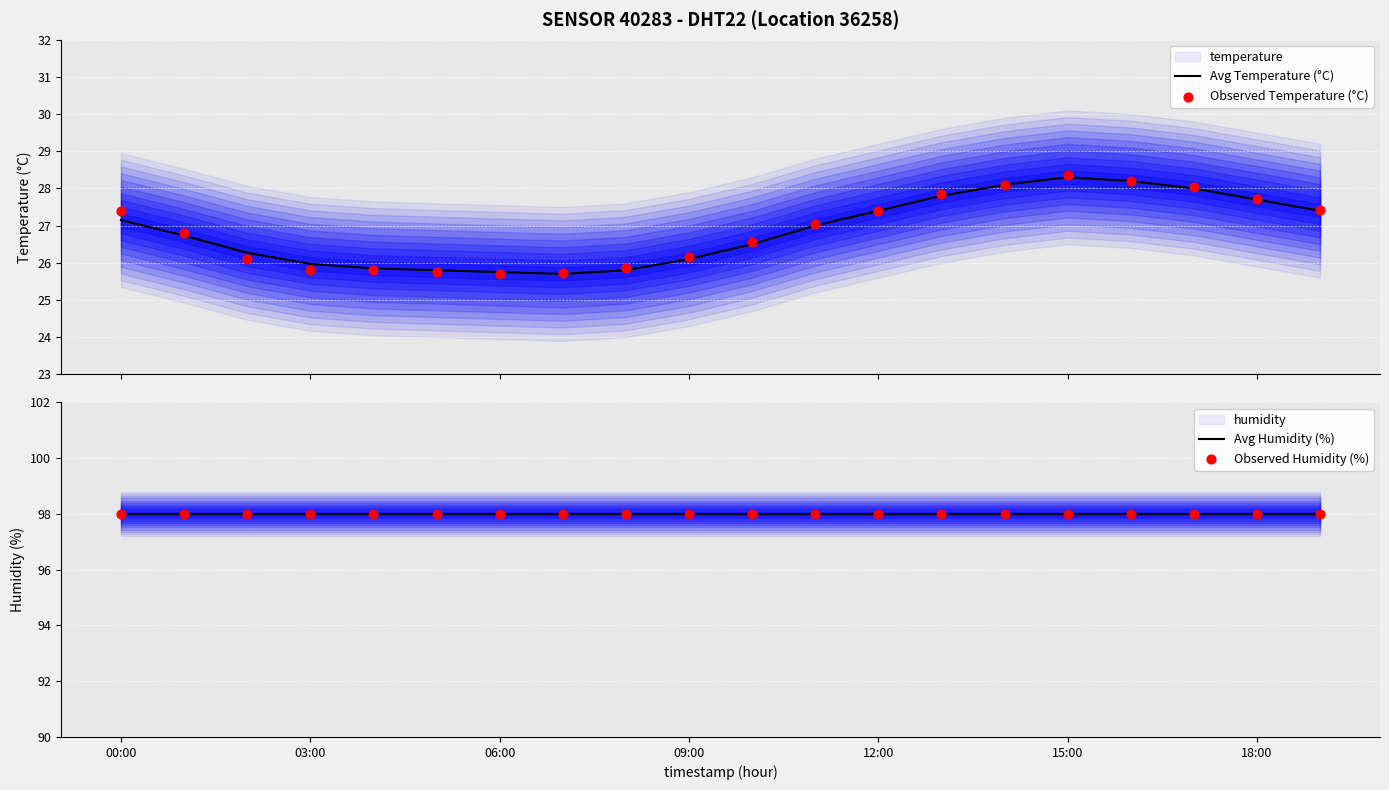

At which category is the sum across all series the highest?

15:00